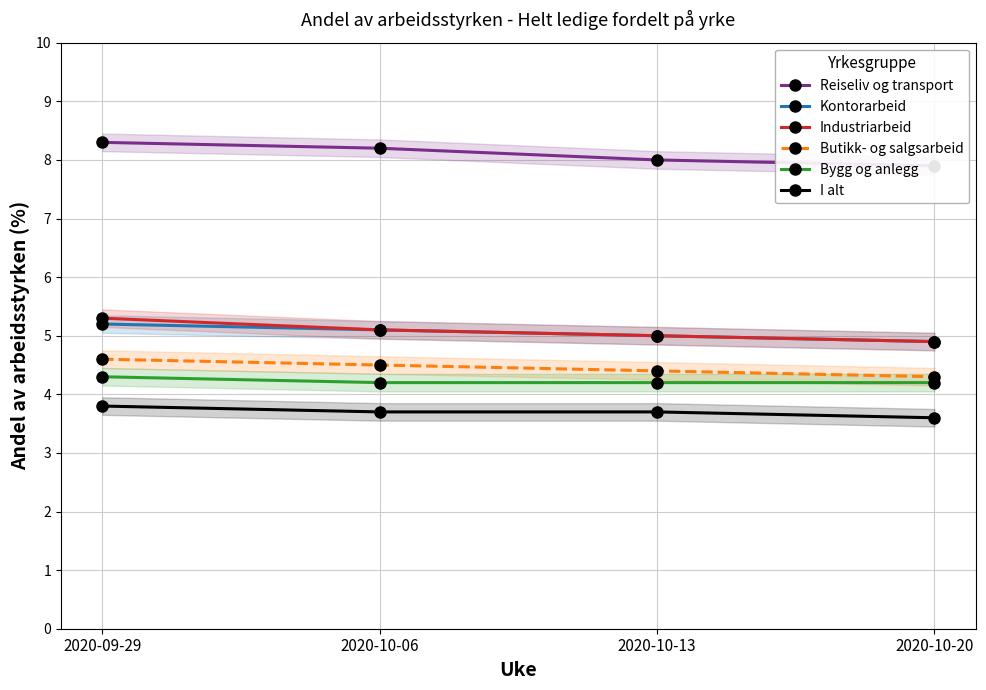

Where does the Reiseliv og transport series first go above 8?

2020-09-29